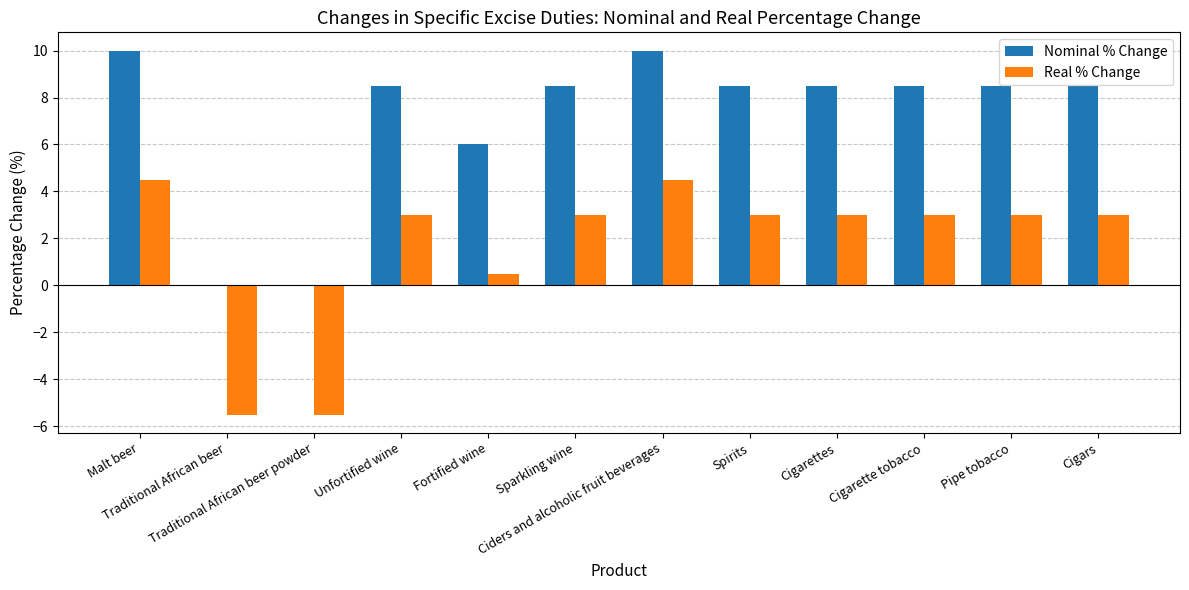

What is the highest value of the Real % Change series?

4.5